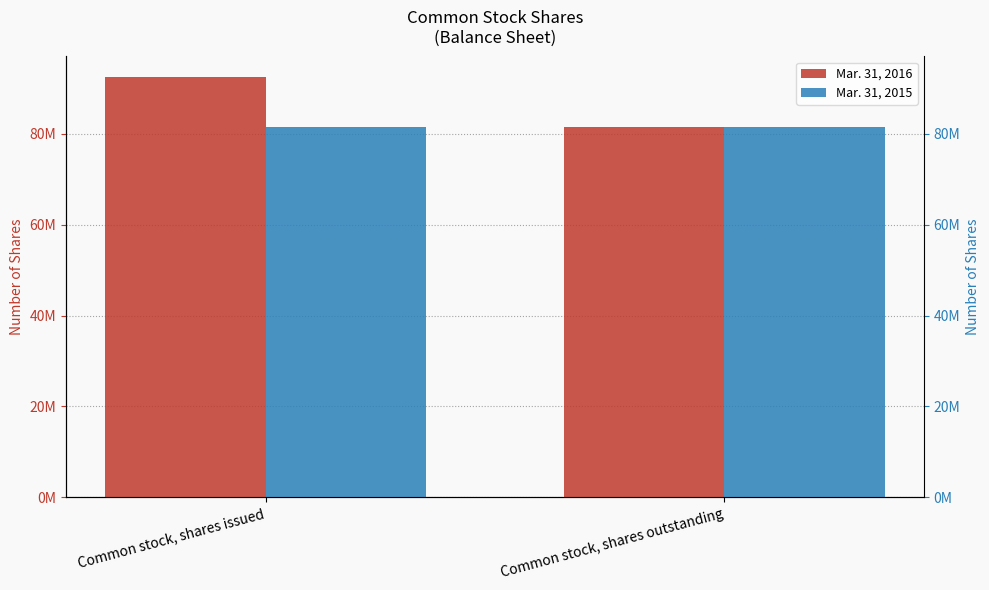

What position from the right is Common stock, shares issued?

2